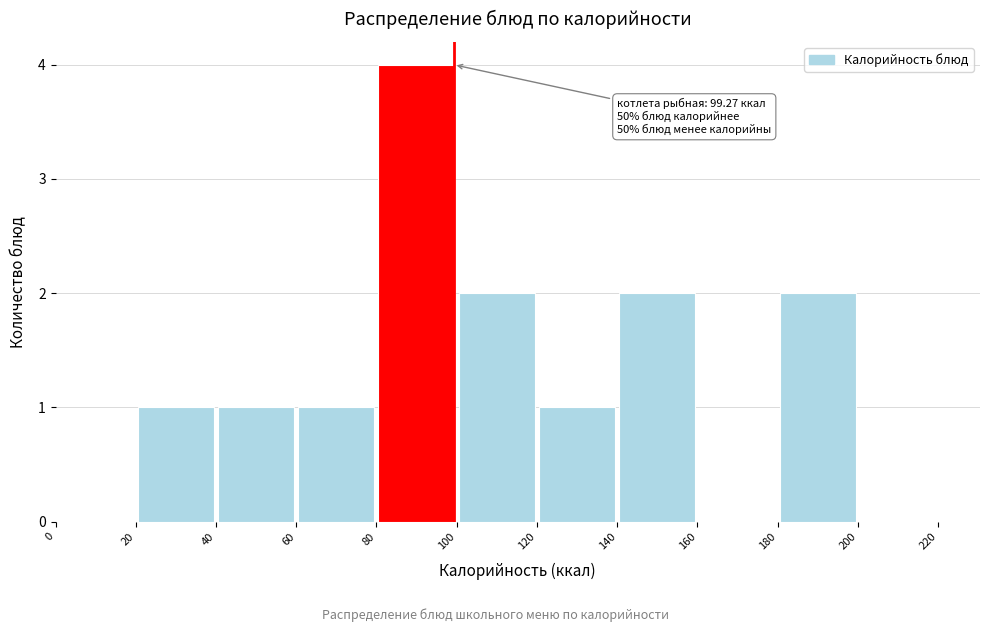

Over which range of the x-axis is the bar tallest?

80 to 100